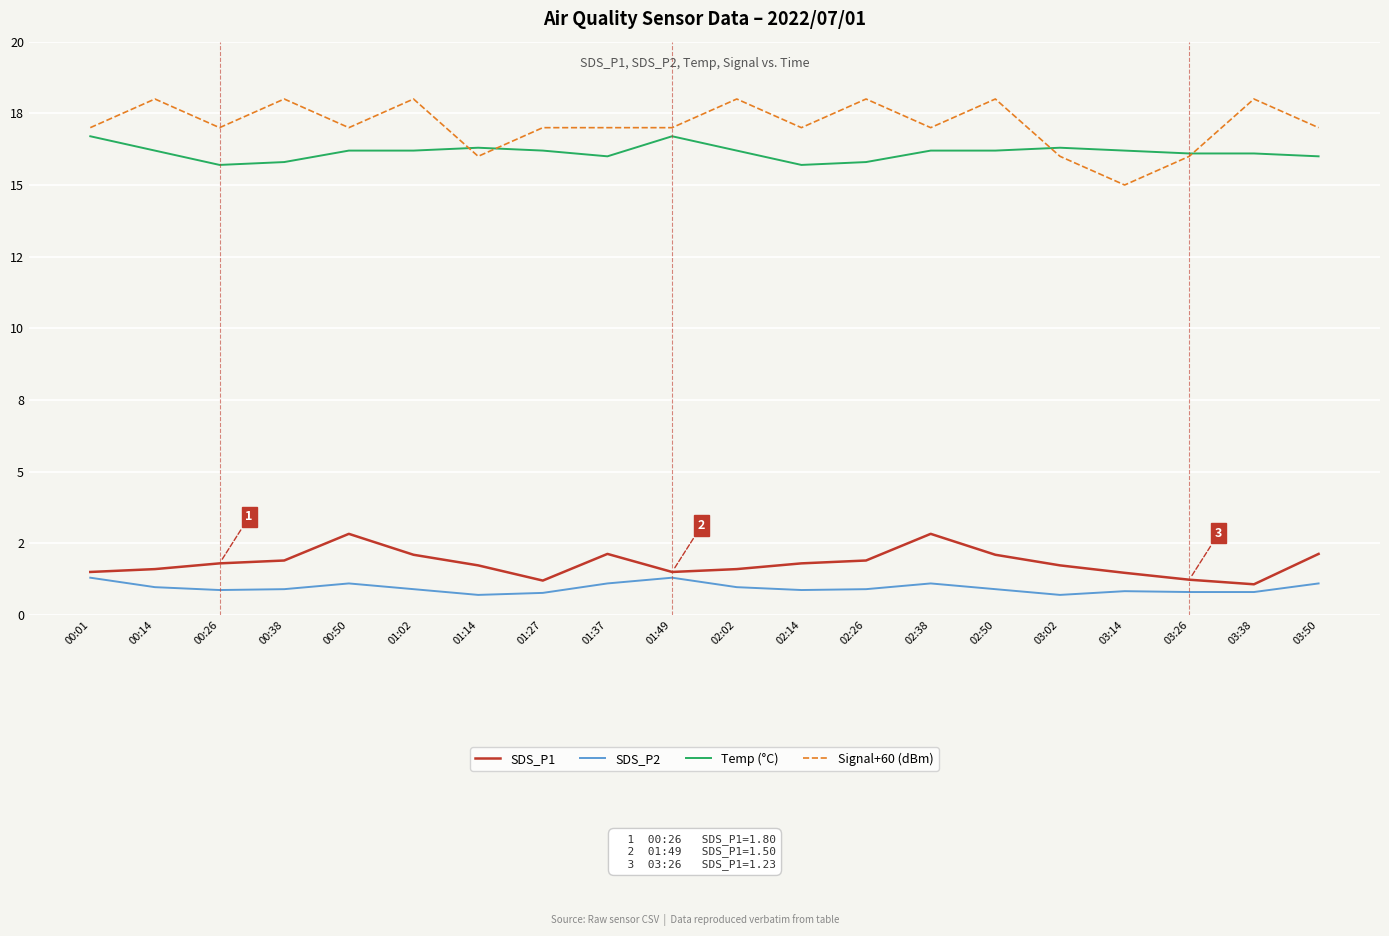

What are all the series names shown in the legend?

SDS_P1, SDS_P2, Temp (°C), Signal+60 (dBm)